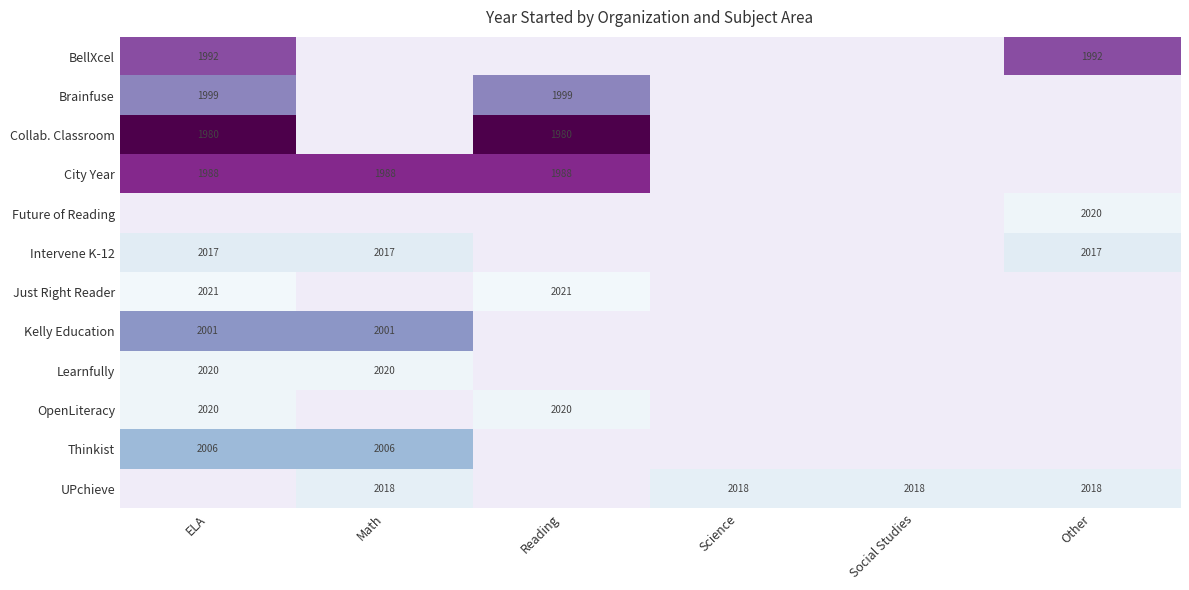

Is it true that Thinkist equals 2006 at ELA?

True